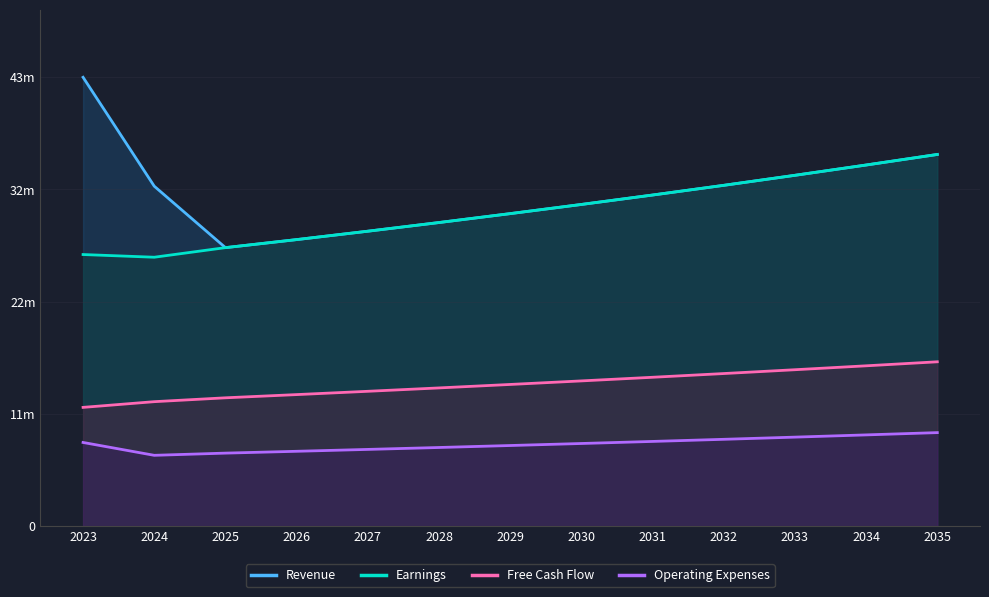

Which series changed the most between 2029 and 2033?

Revenue